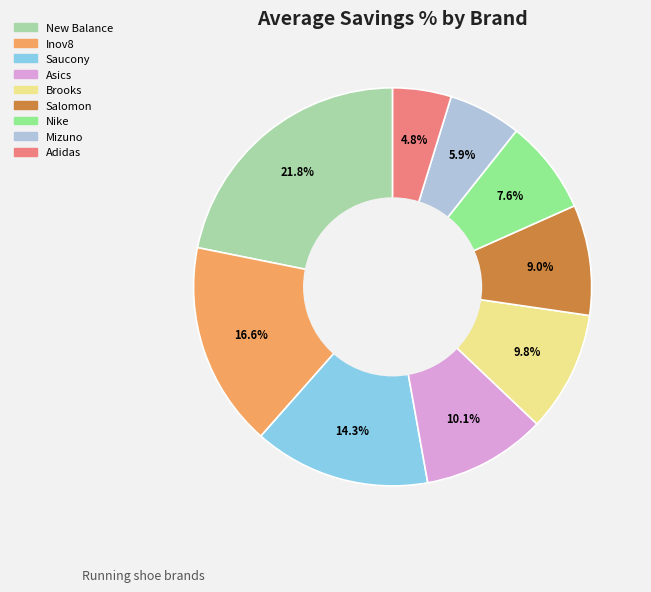

To the nearest percent, what is the difference between the Mizuno and Nike slice percentages?

2%